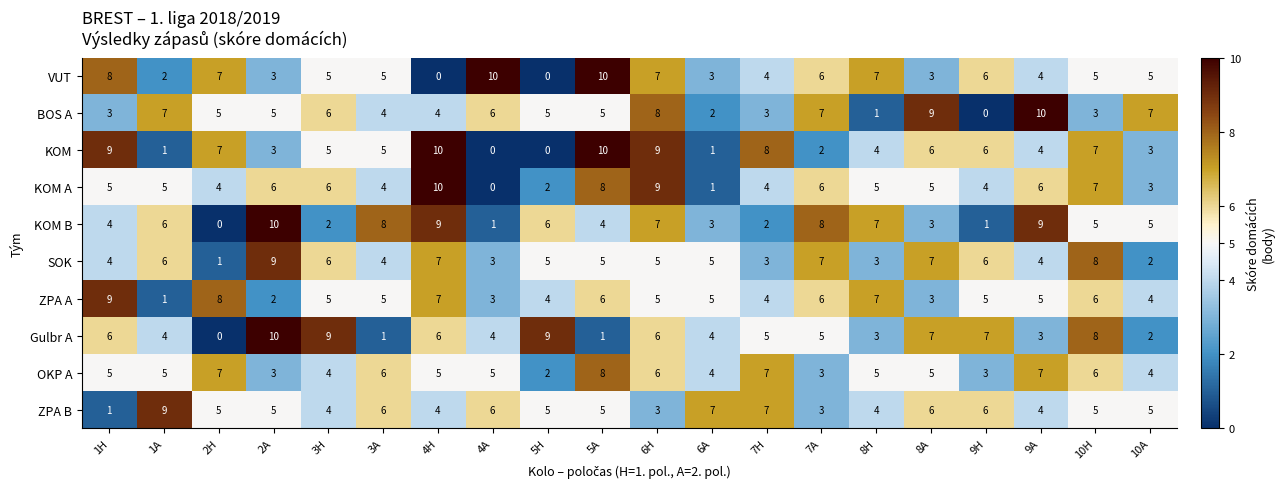

What is the average value of the OKP A series?

5